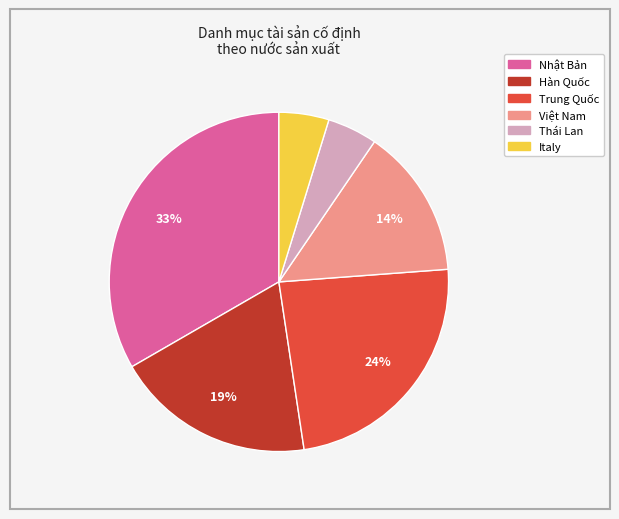

Does Thái Lan represent more than half of the total?

No